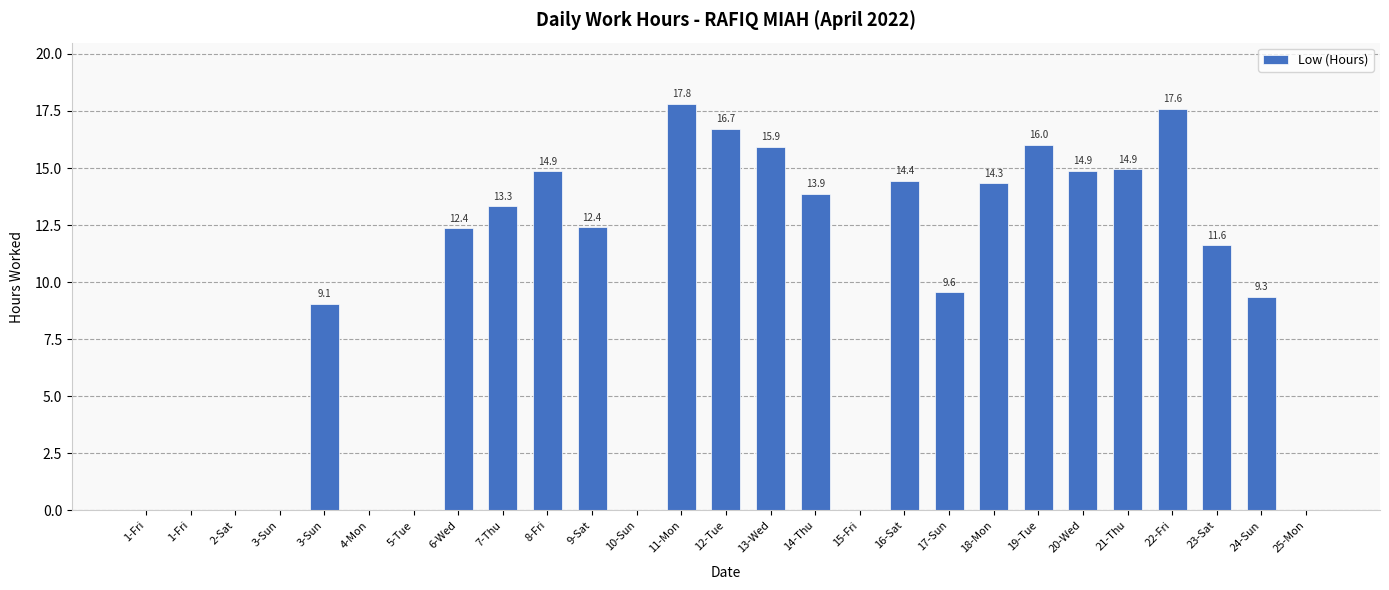

Are the bars horizontal?

No